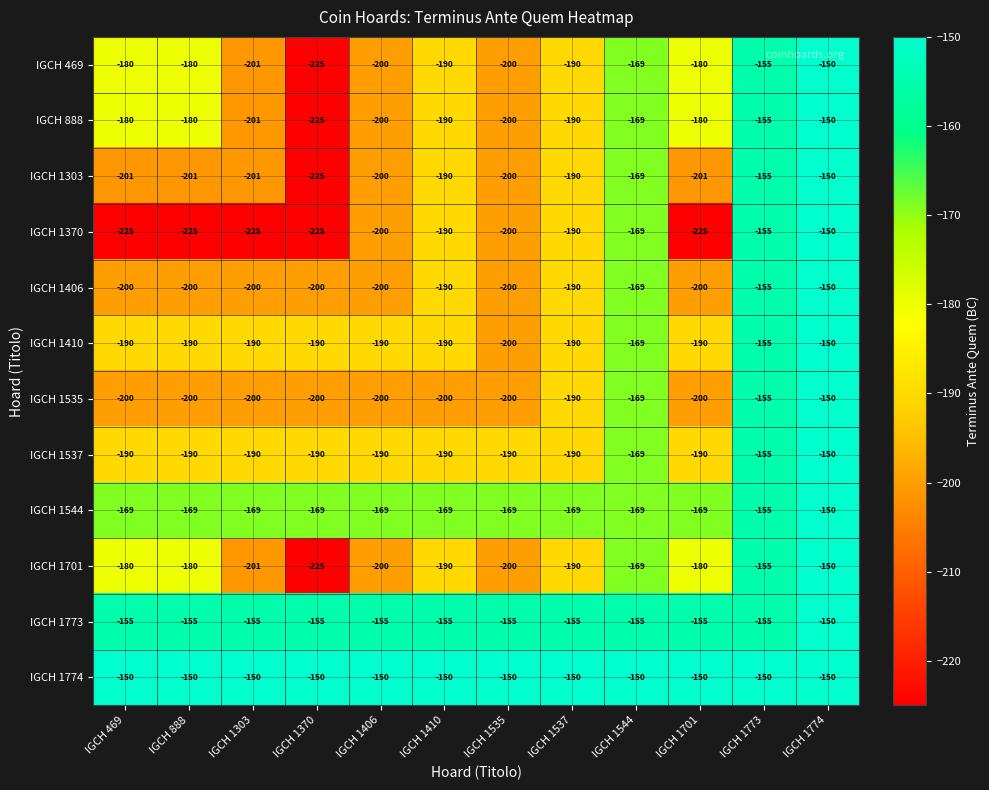

How many distinct data groups are displayed?

12